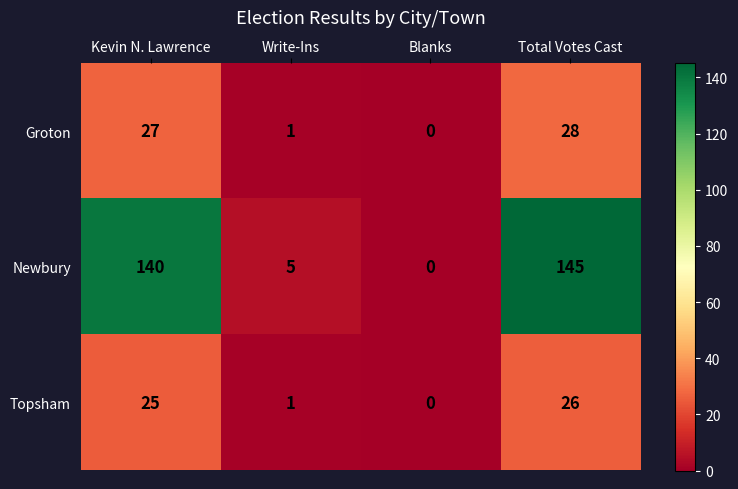

Which series has the largest range (max minus min)?

Newbury